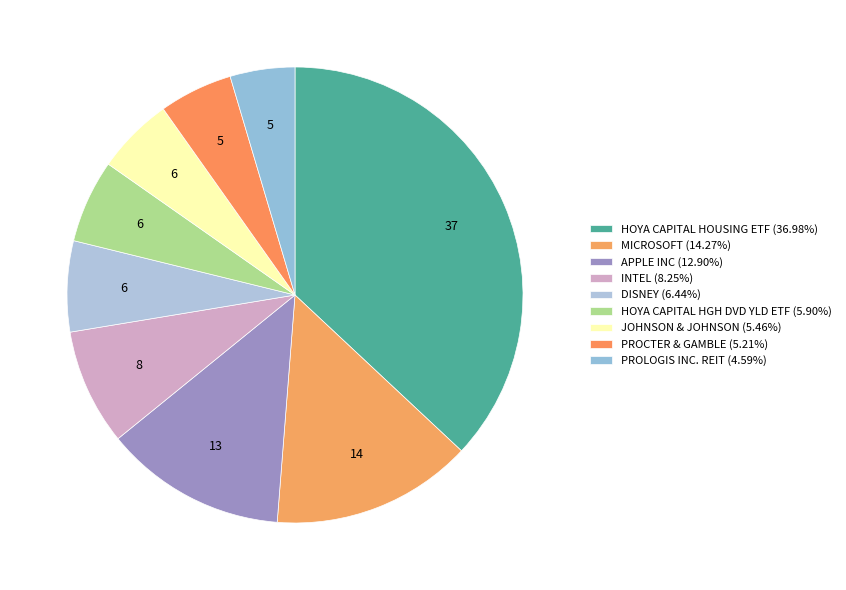

What percentage is the APPLE INC slice, to the nearest percent?

13%